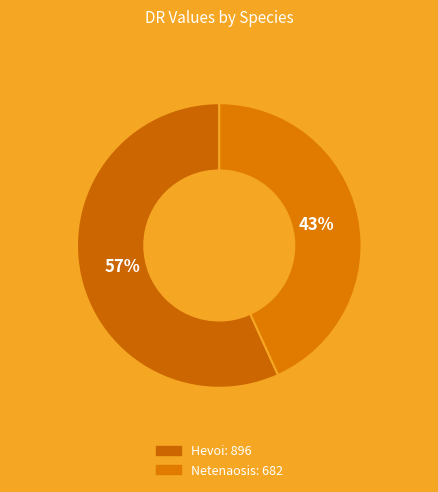

The Netenaosis slice represents 54% of the pie. True or false?

False